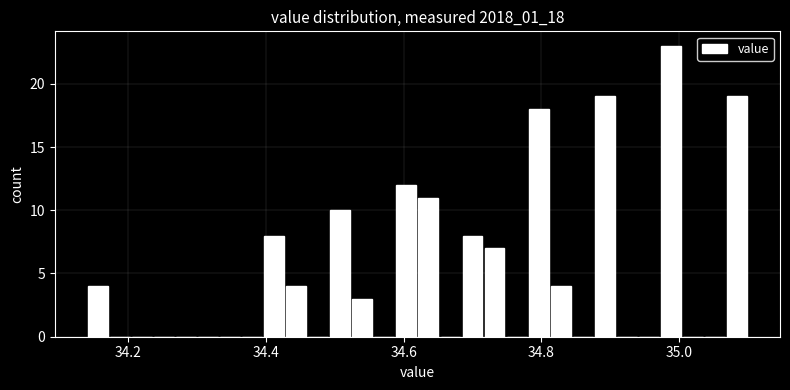

Read against the x-axis, roughly where is the centre of the tallest bar?

34.98